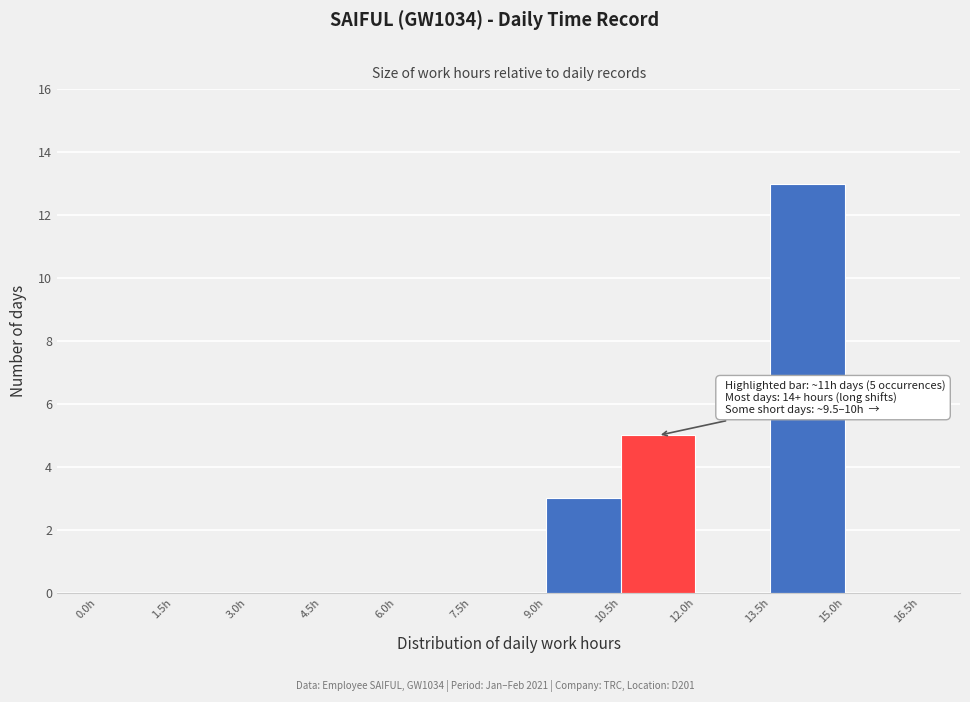

Which range on the x-axis has the tallest bar?

13.5 to 15.0